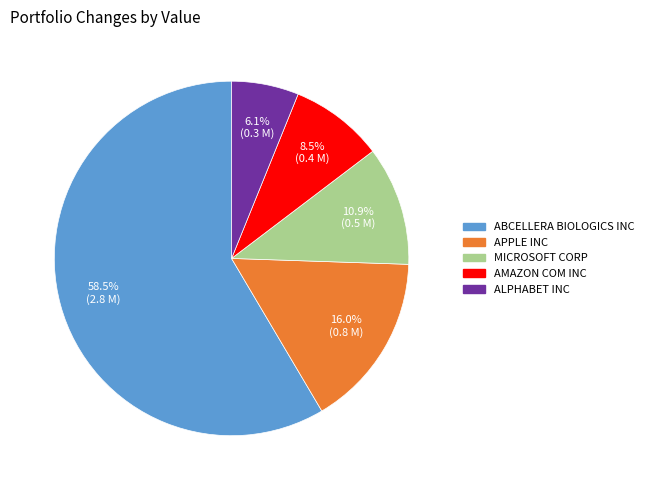

Between ABCELLERA BIOLOGICS INC and APPLE INC, which is larger?

ABCELLERA BIOLOGICS INC